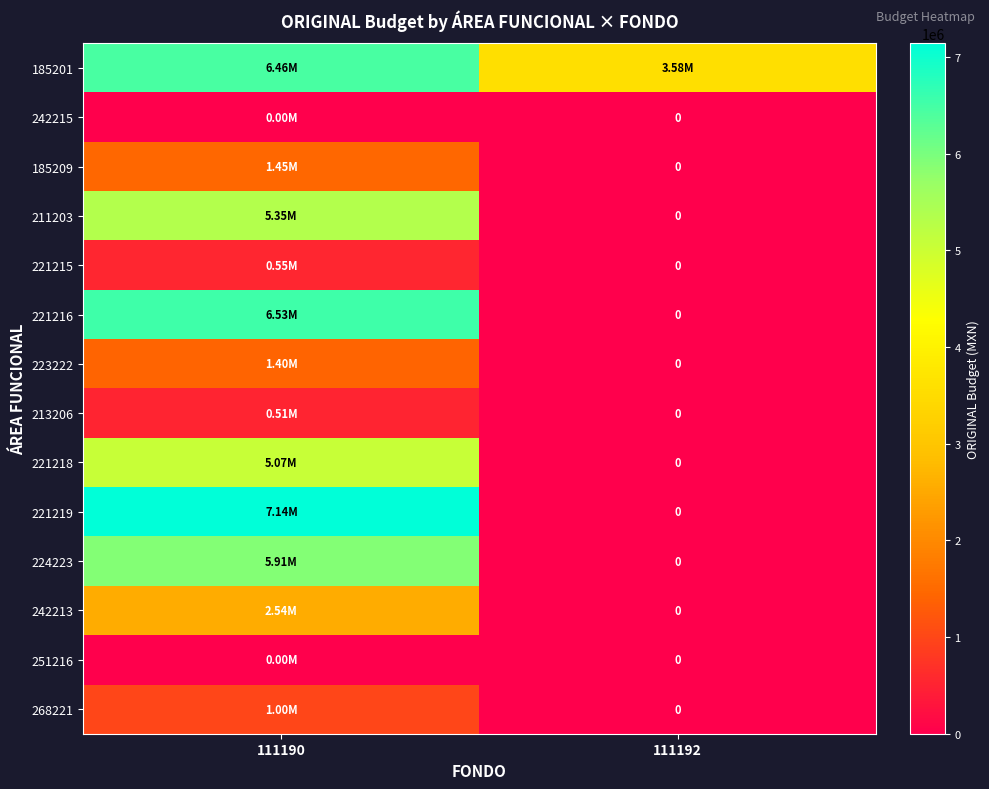

At which category is the sum across all series the highest?

111190